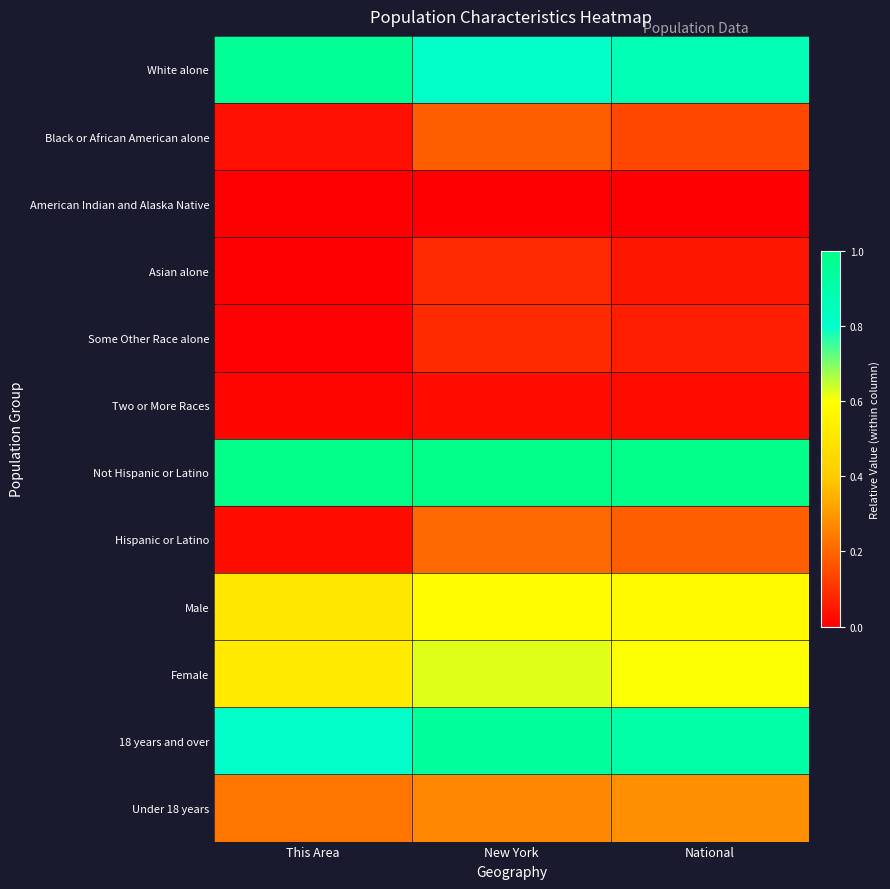

Reading right to left, list all the values displayed in this chart.

White alone: National=0.9	New York=0.8	This Area=1.0
Black or African American alone: National=0.1	New York=0.2	This Area=0.0
American Indian and Alaska Native: National=0.0	New York=0.0	This Area=0.0
Asian alone: National=0.0	New York=0.1	This Area=0.0
Some Other Race alone: National=0.1	New York=0.1	This Area=0.0
Two or More Races: National=0.0	New York=0.0	This Area=0.0
Not Hispanic or Latino: National=1.0	New York=1.0	This Area=1.0
Hispanic or Latino: National=0.2	New York=0.2	This Area=0.0
Male: National=0.6	New York=0.6	This Area=0.5
Female: National=0.6	New York=0.6	This Area=0.5
18 years and over: National=0.9	New York=0.9	This Area=0.8
Under 18 years: National=0.3	New York=0.3	This Area=0.2